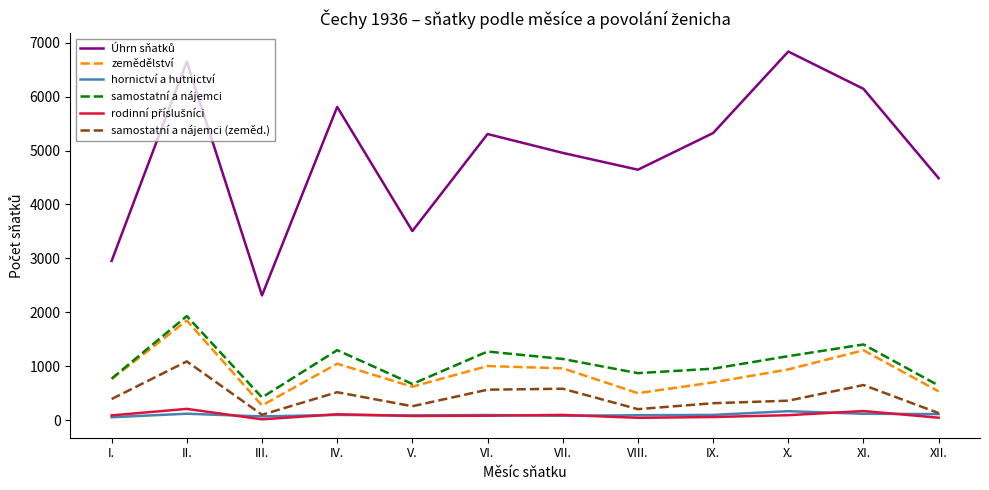

At which category does samostatní a nájemci (zeměd.) reach its first local valley?

III.